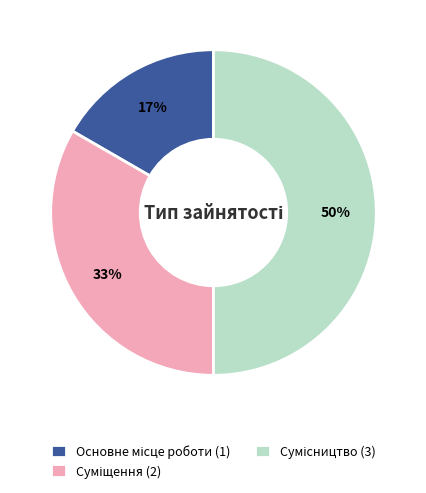

The Суміщення slice represents 33% of the pie. True or false?

True